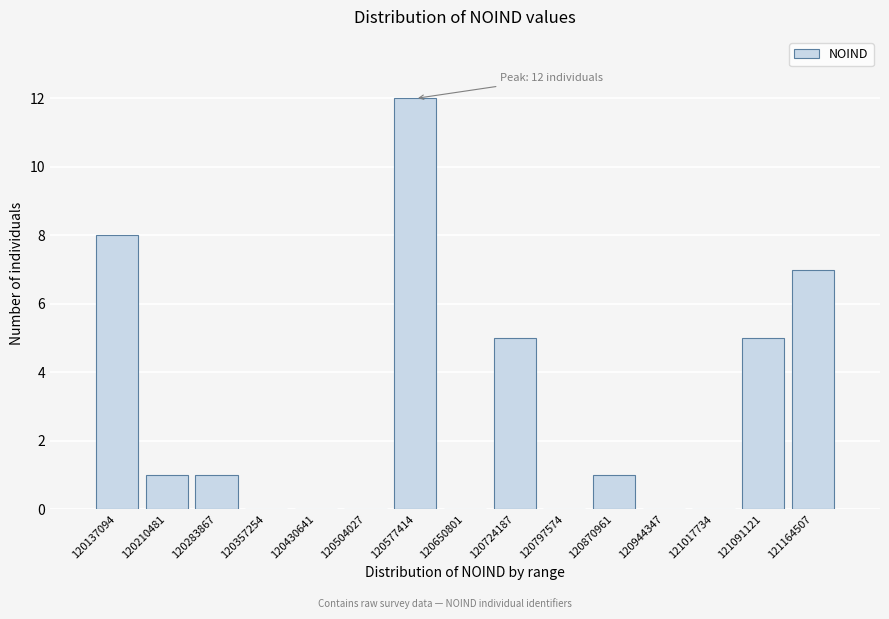

Which range on the x-axis has the tallest bar?

120540000 to 120610000